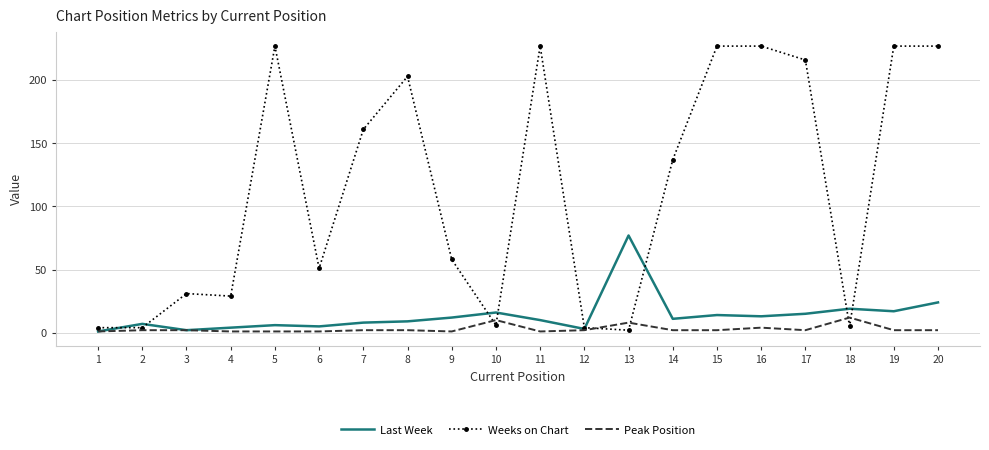

How many series are shown in this chart?

3